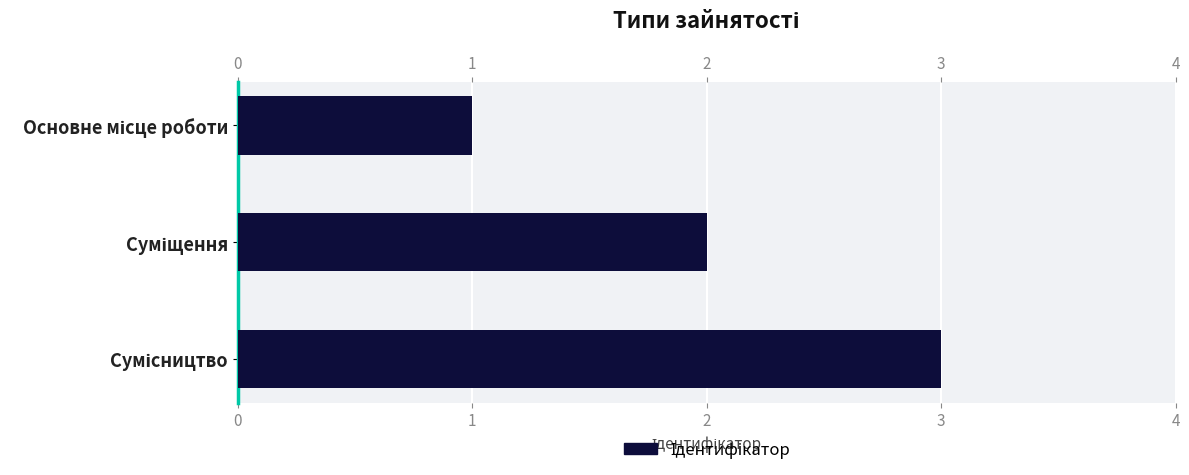

What is the maximum value shown in the chart?

3